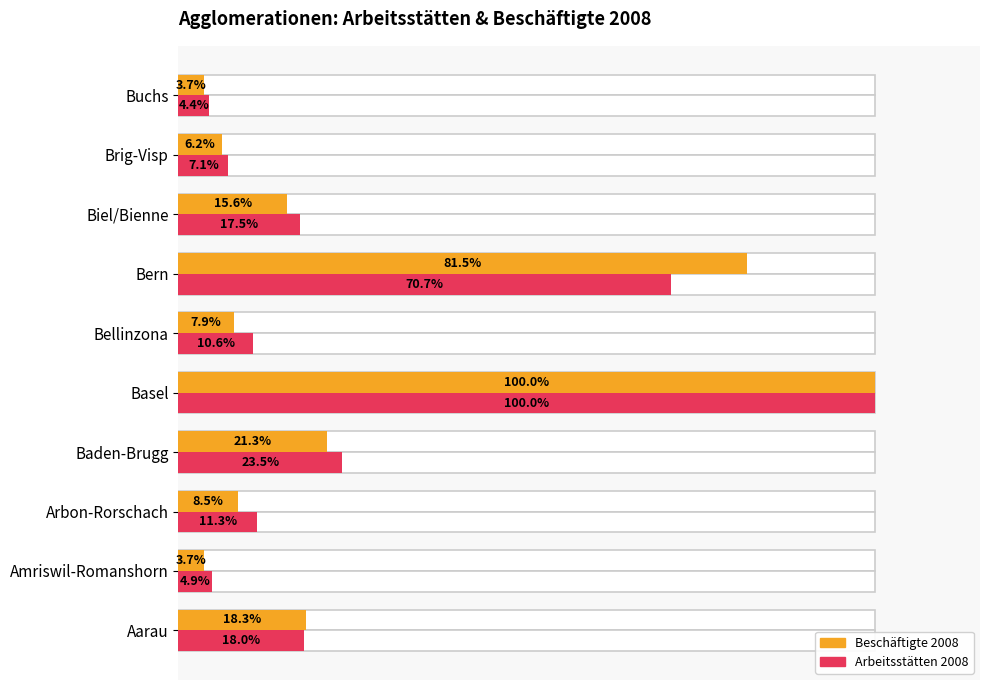

What is the sum of all Beschäftigte 2008 values?

266.9